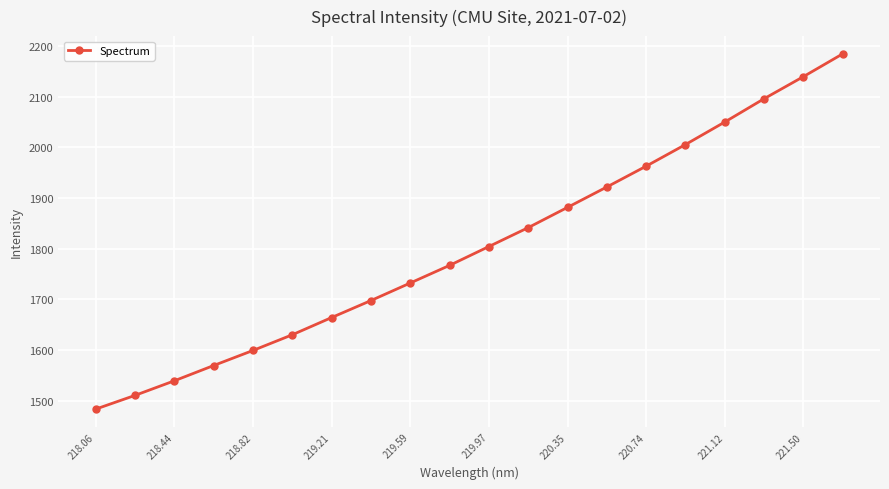

What is the minimum value shown in the chart?

1483.5